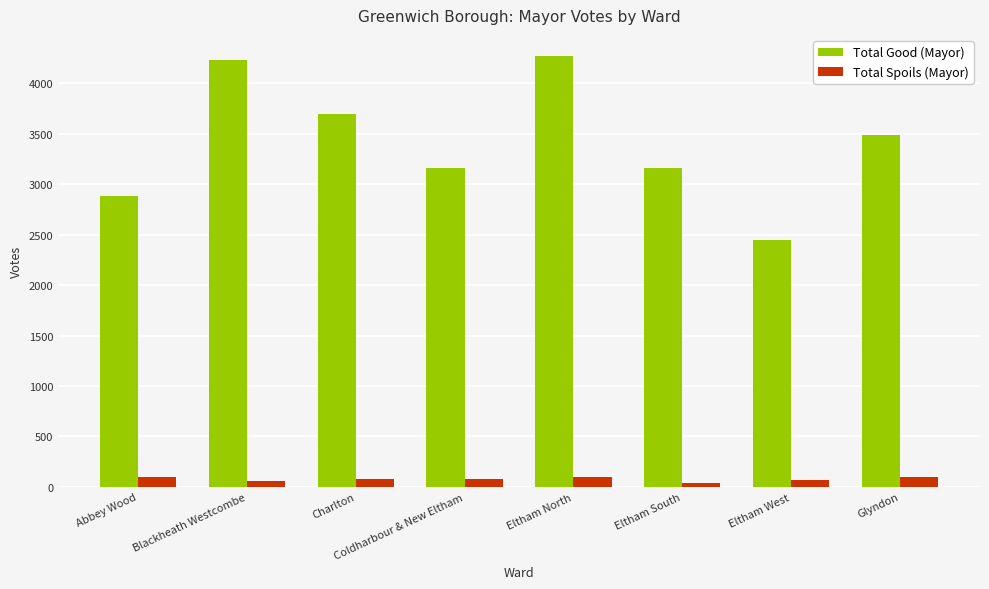

What position from the left is Charlton?

3